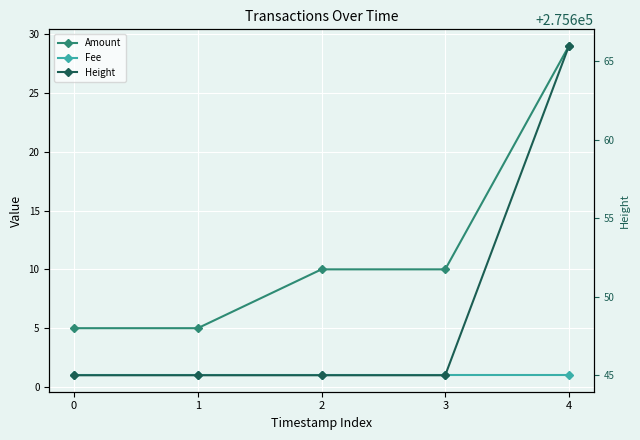

True or false: Amount has more than 2 points higher than both neighbors.

False